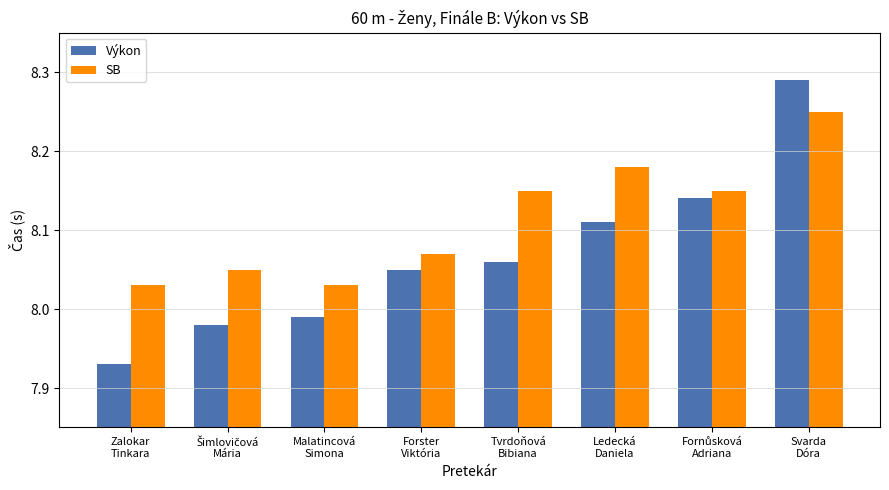

Rank the series by their maximum value, from lowest to highest.

SB, Výkon